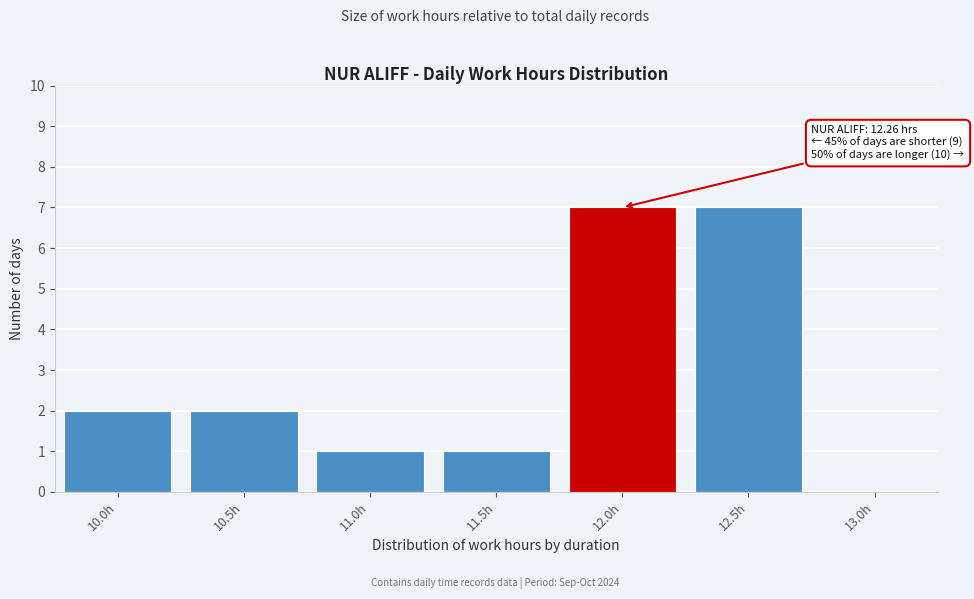

Reading left to right, what are all the values shown in this chart?

10.0h=2	10.5h=2	11.0h=1	11.5h=1	12.0h=7	12.5h=7	13.0h=0